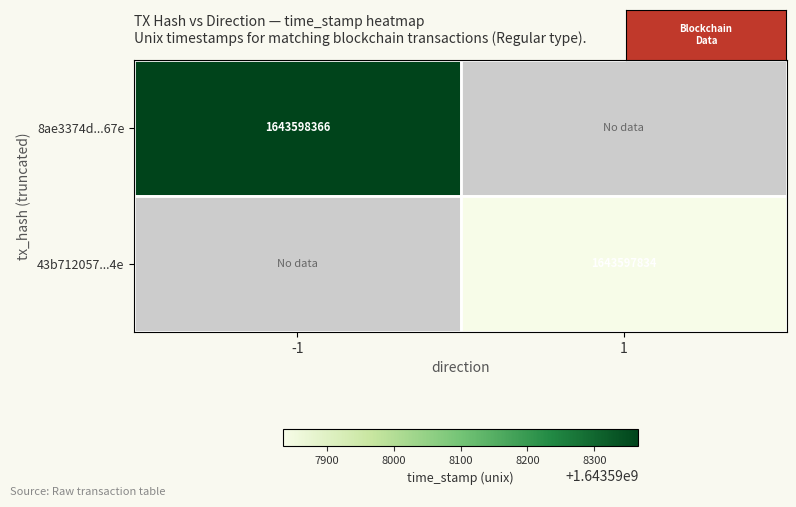

How many categories are shown in the chart?

2